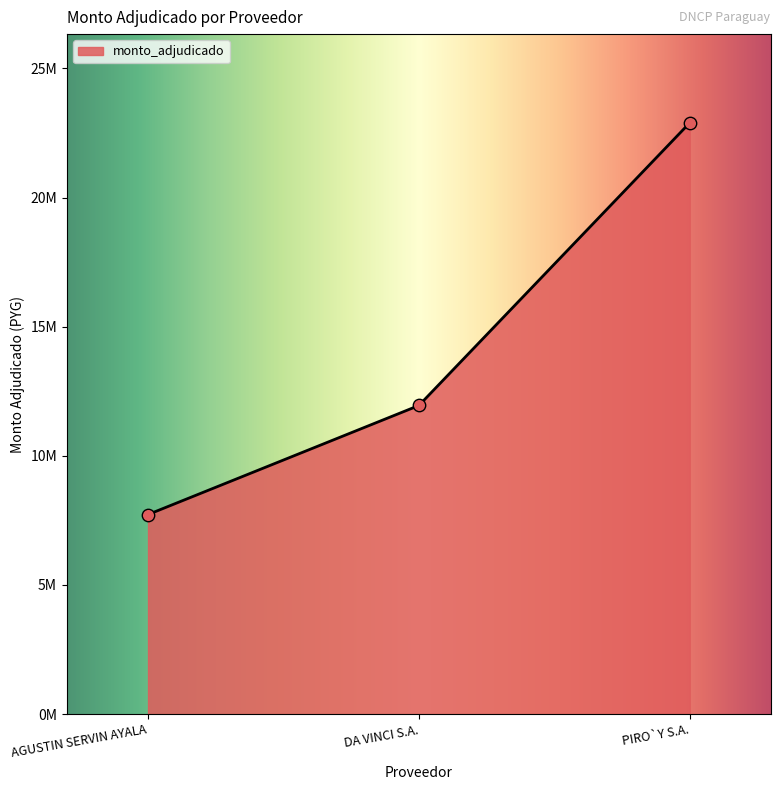

What is the ratio of the value at PIRO`Y S.A. to the value at AGUSTIN SERVIN AYALA?

3.0